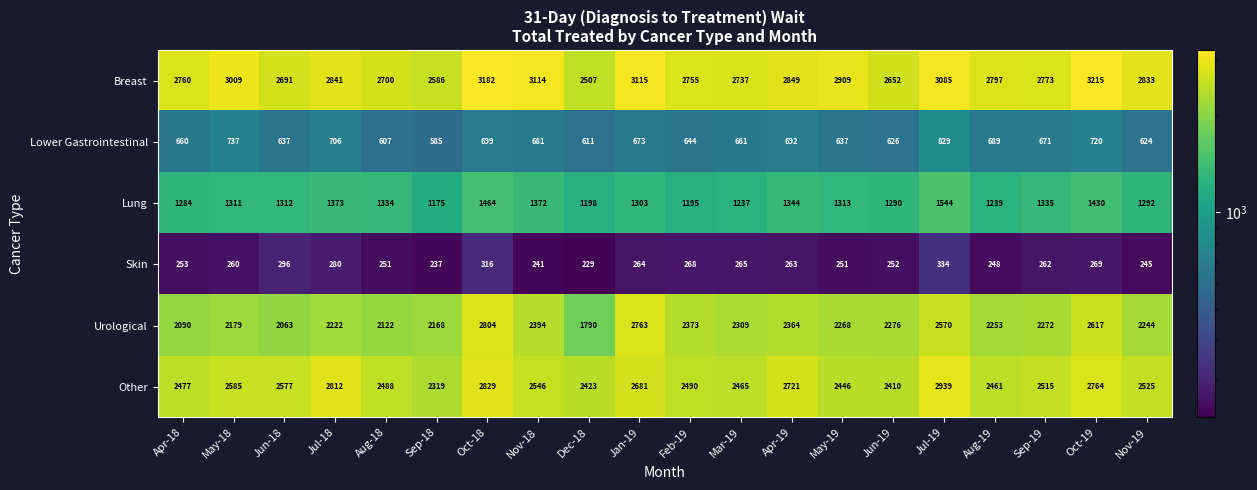

At which category does the chart reach its peak across all series?

Oct-19